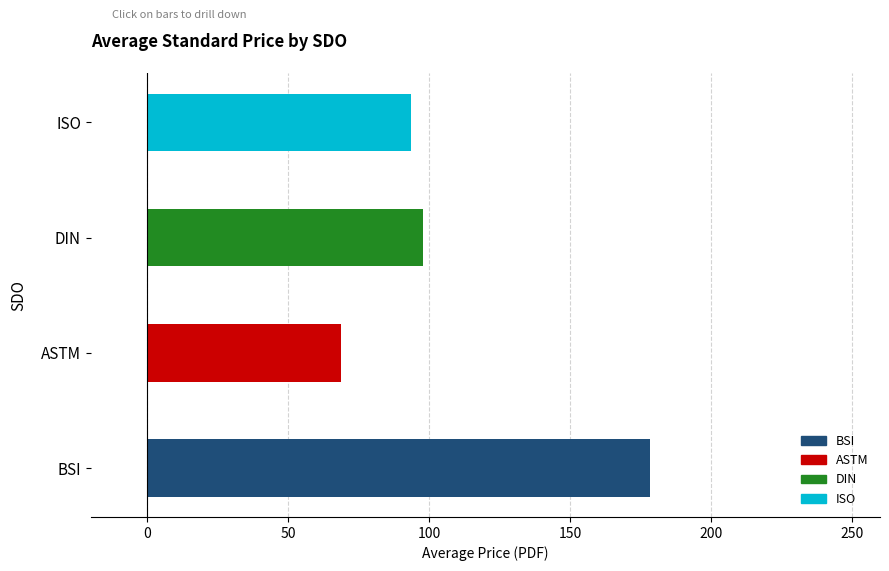

How many data points does each series have?

4